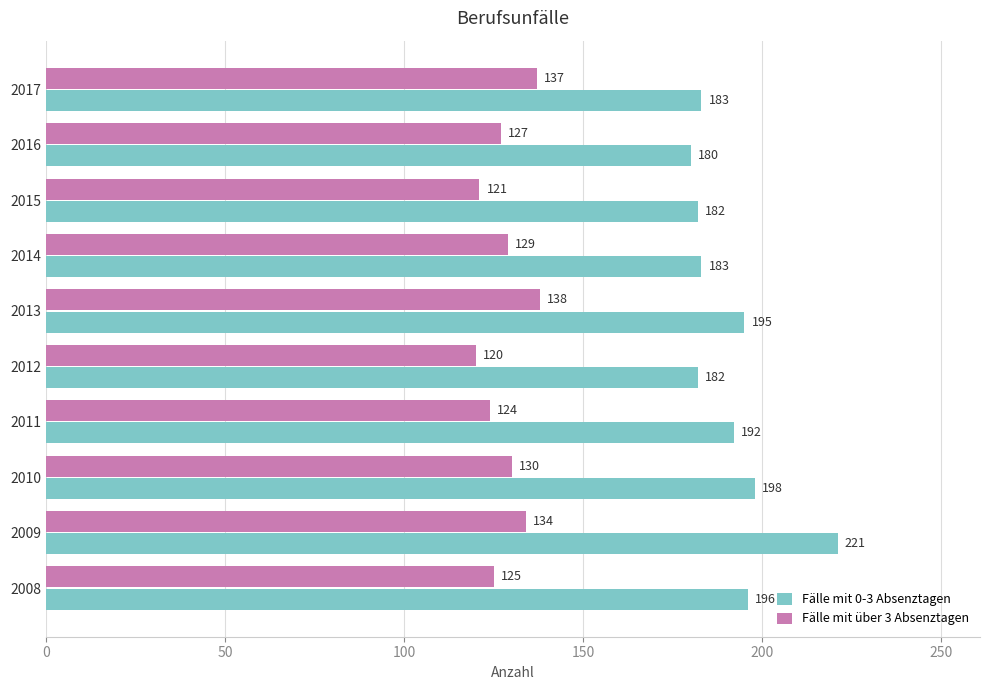

What is the average value of the Fälle mit 0-3 Absenztagen series?

191